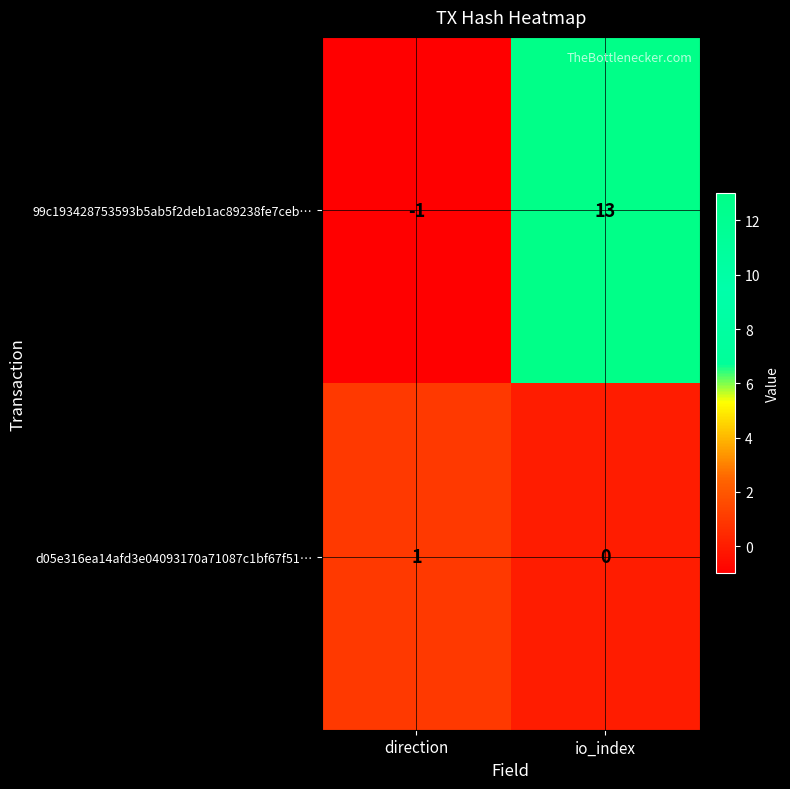

What is the highest value of the 99c193428753593b5ab5f2deb1ac89238fe7ceb… series?

13